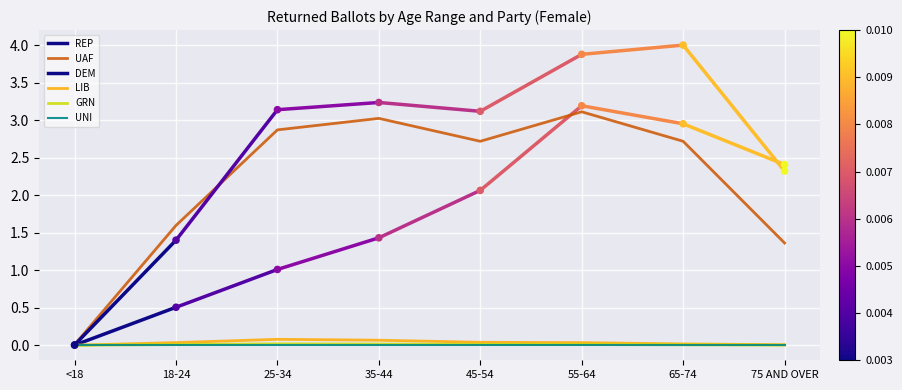

Which series has the largest total across all categories?

DEM